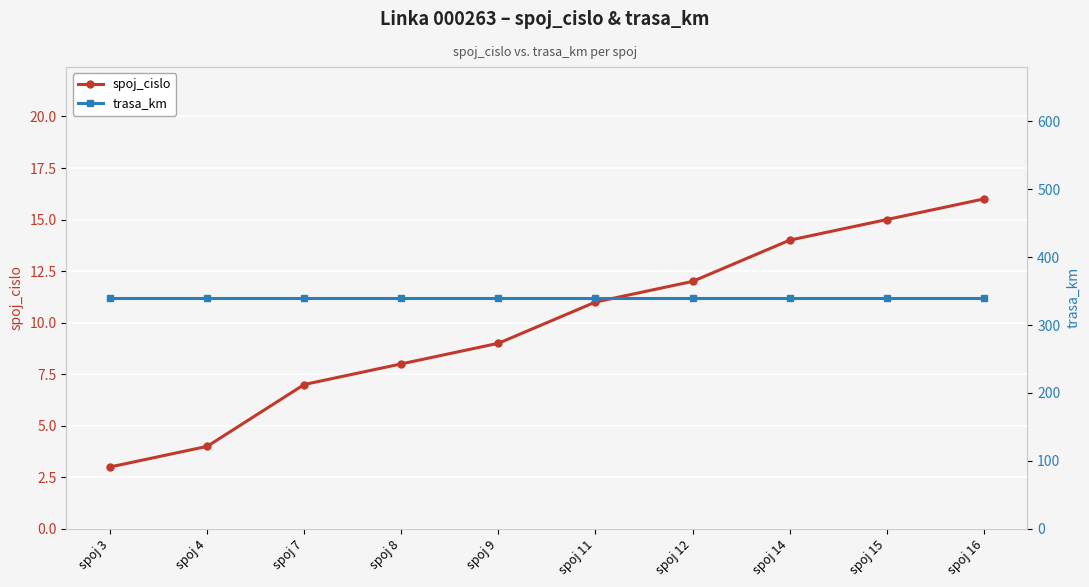

What is the total value across all series at spoj 12?

352